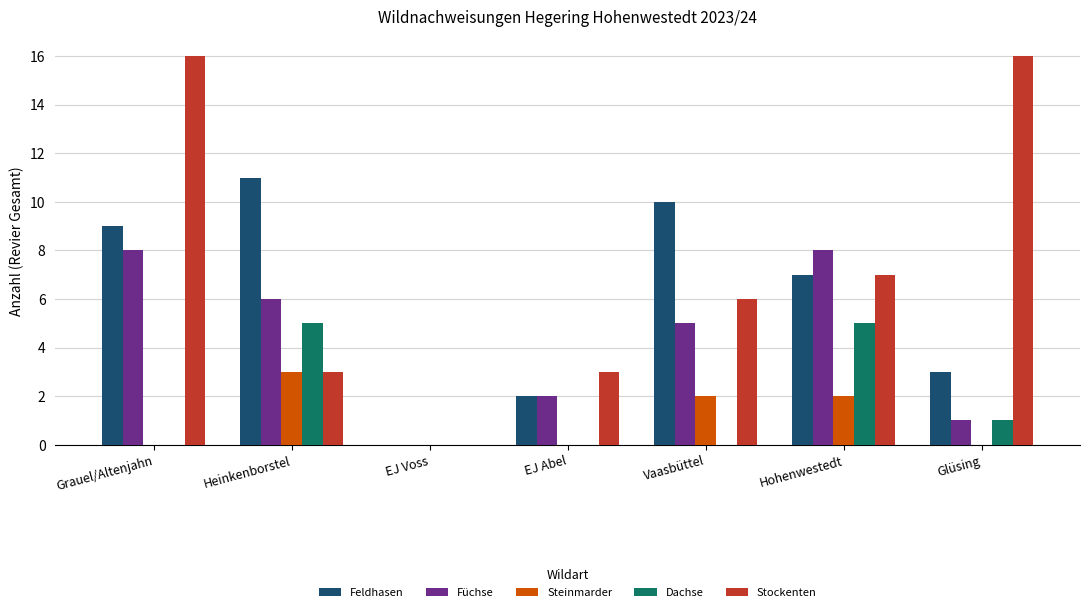

Are the bars horizontal?

No